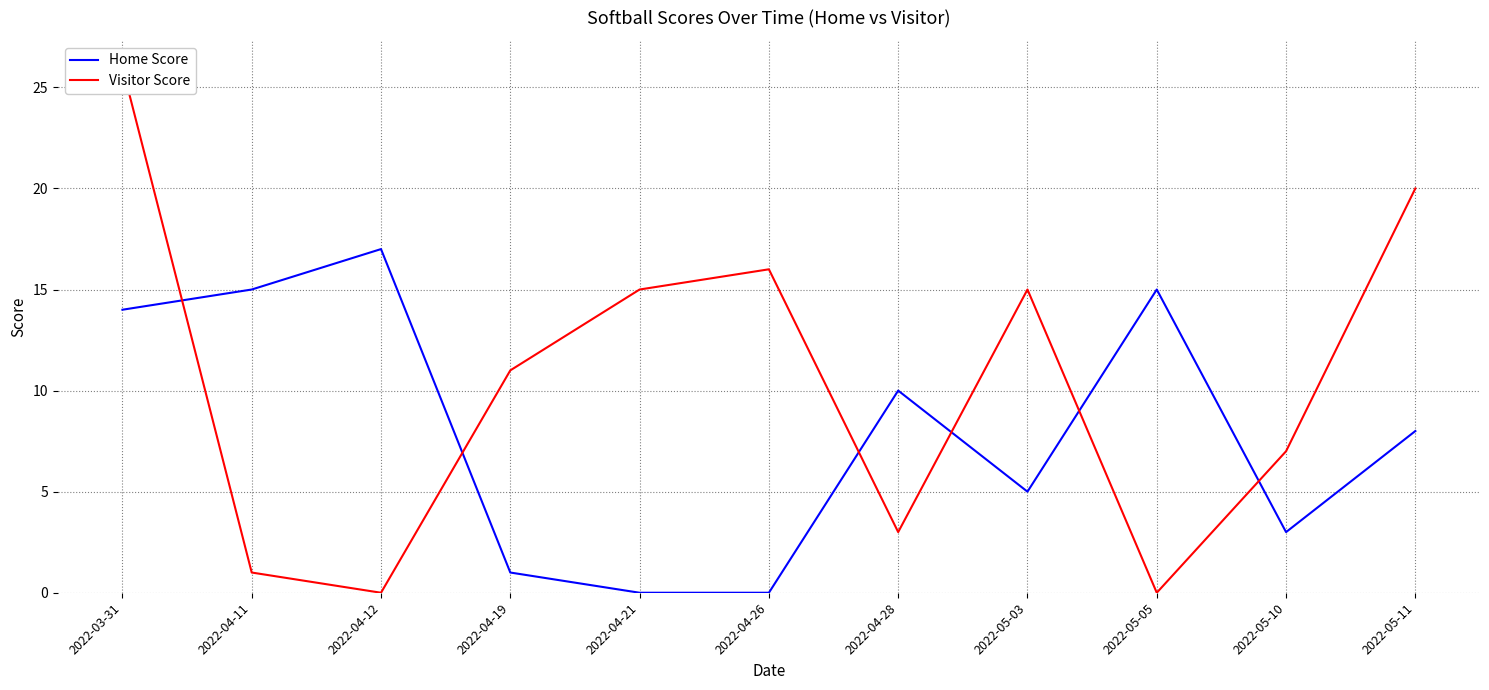

Where is Visitor Score nearest to the value 13?

2022-04-19